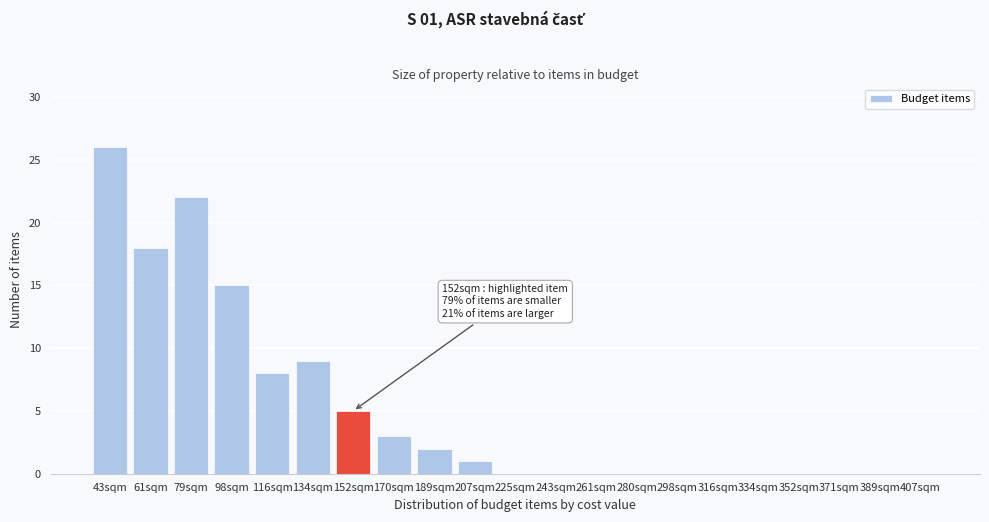

Reading left to right, list all the values displayed in this chart.

43sqm=26	61sqm=18	79sqm=22	98sqm=15	116sqm=8	134sqm=9	152sqm=5	170sqm=3	189sqm=2	207sqm=1	225sqm=0	243sqm=0	261sqm=0	280sqm=0	298sqm=0	316sqm=0	334sqm=0	352sqm=0	371sqm=0	389sqm=0	407sqm=0